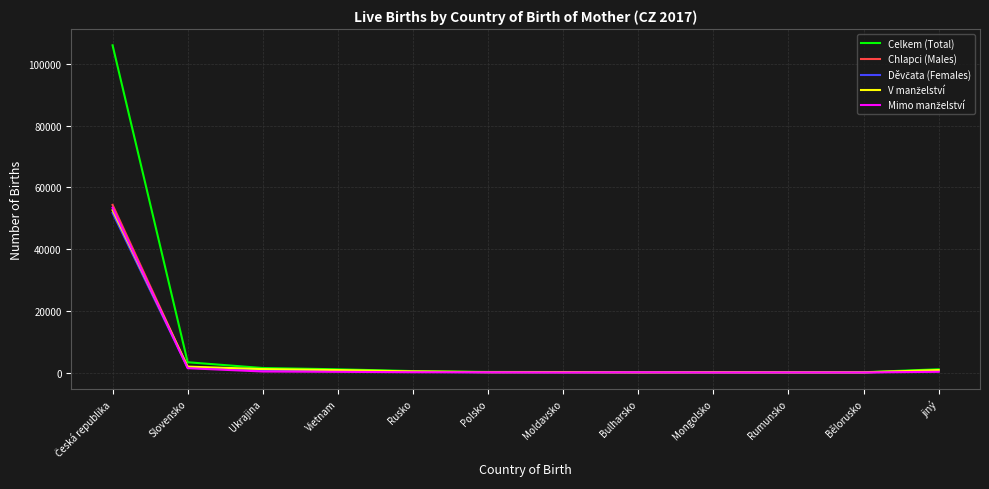

Where is Chlapci (Males) nearest to the value 27202?

Slovensko